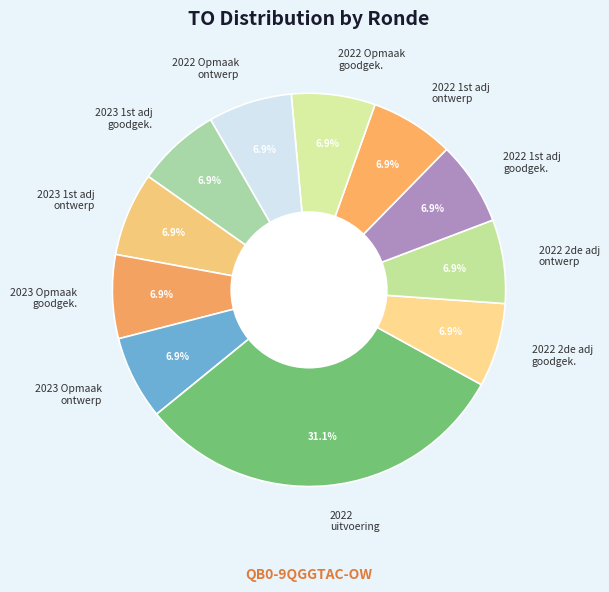

Approximately how many times larger is the value at 2022 2de adj goodgek. compared to 2022 Opmaak goodgek.?

1.0